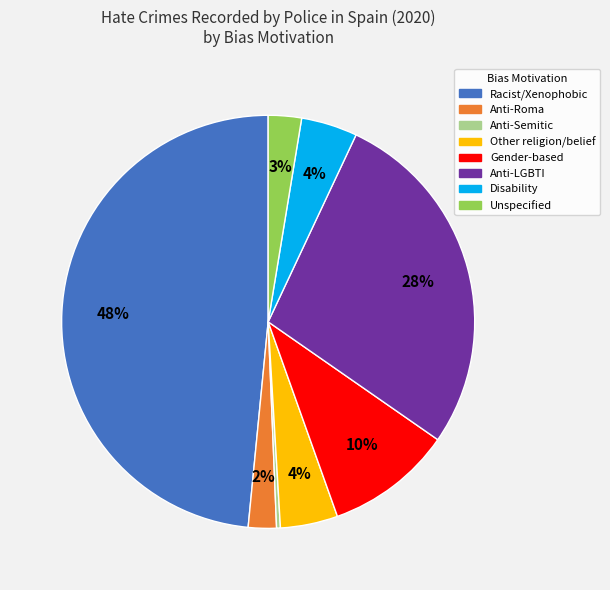

To the nearest percent, what is the average slice percentage?

12%